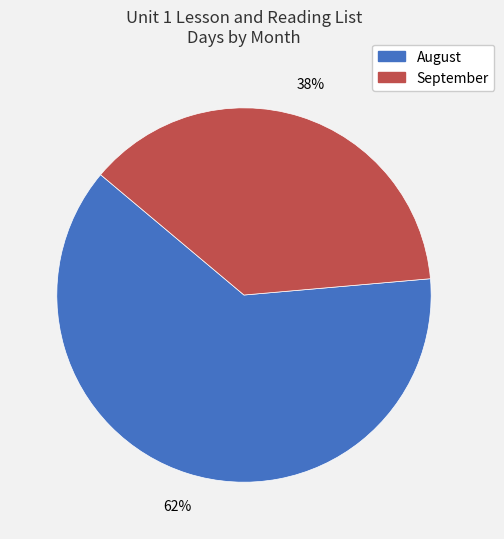

To the nearest percent, what is the average slice percentage?

50%